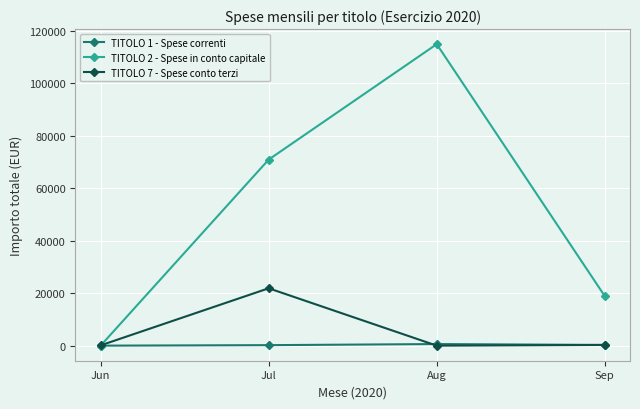

List the labels in order of TITOLO 2 - Spese in conto capitale value, largest first.

Aug, Jul, Sep, Jun